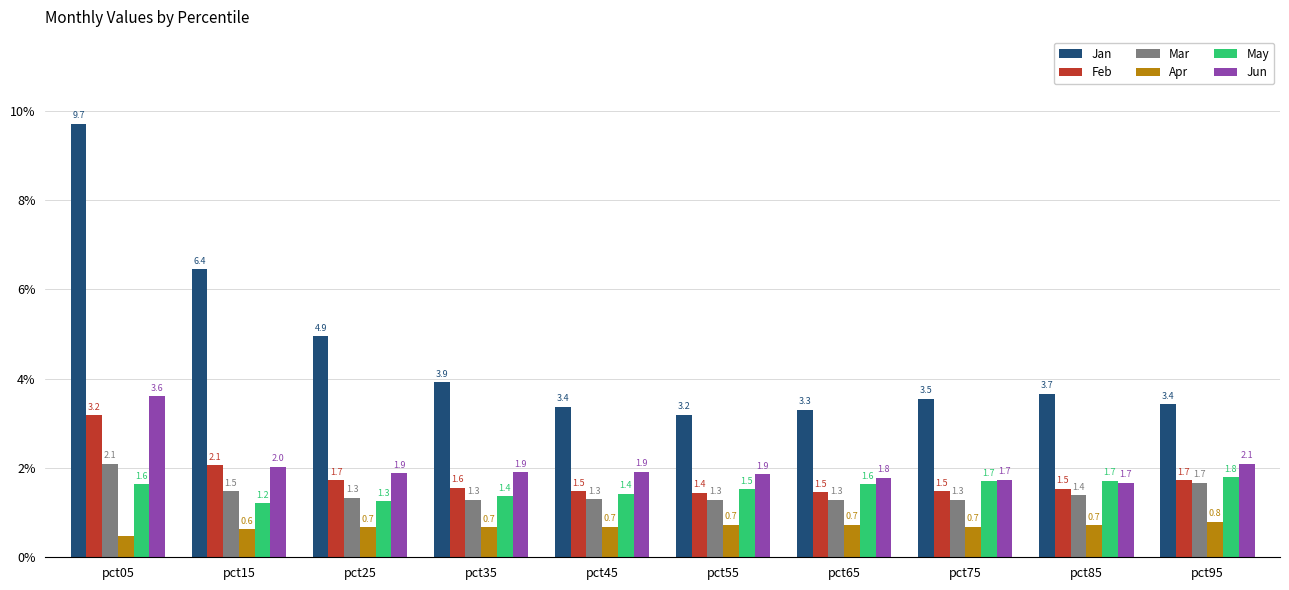

Which series has the widest spread of values?

Jan